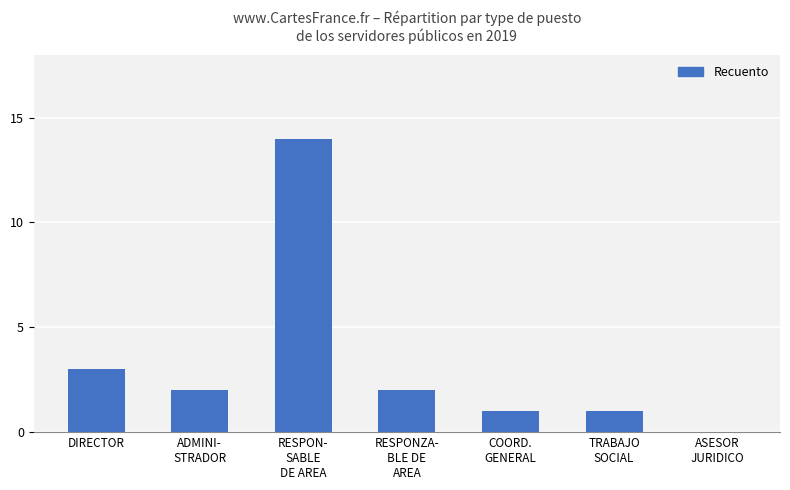

At which label is the value closest to 7?

DIRECTOR